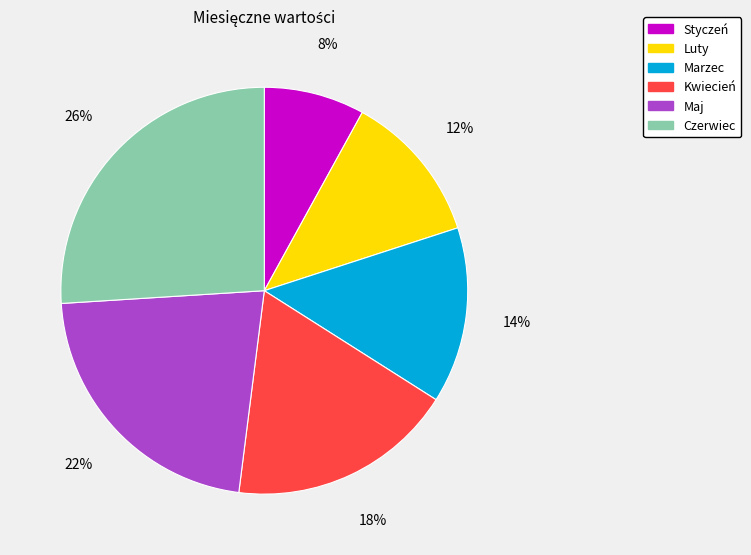

Does any single category account for the majority?

No